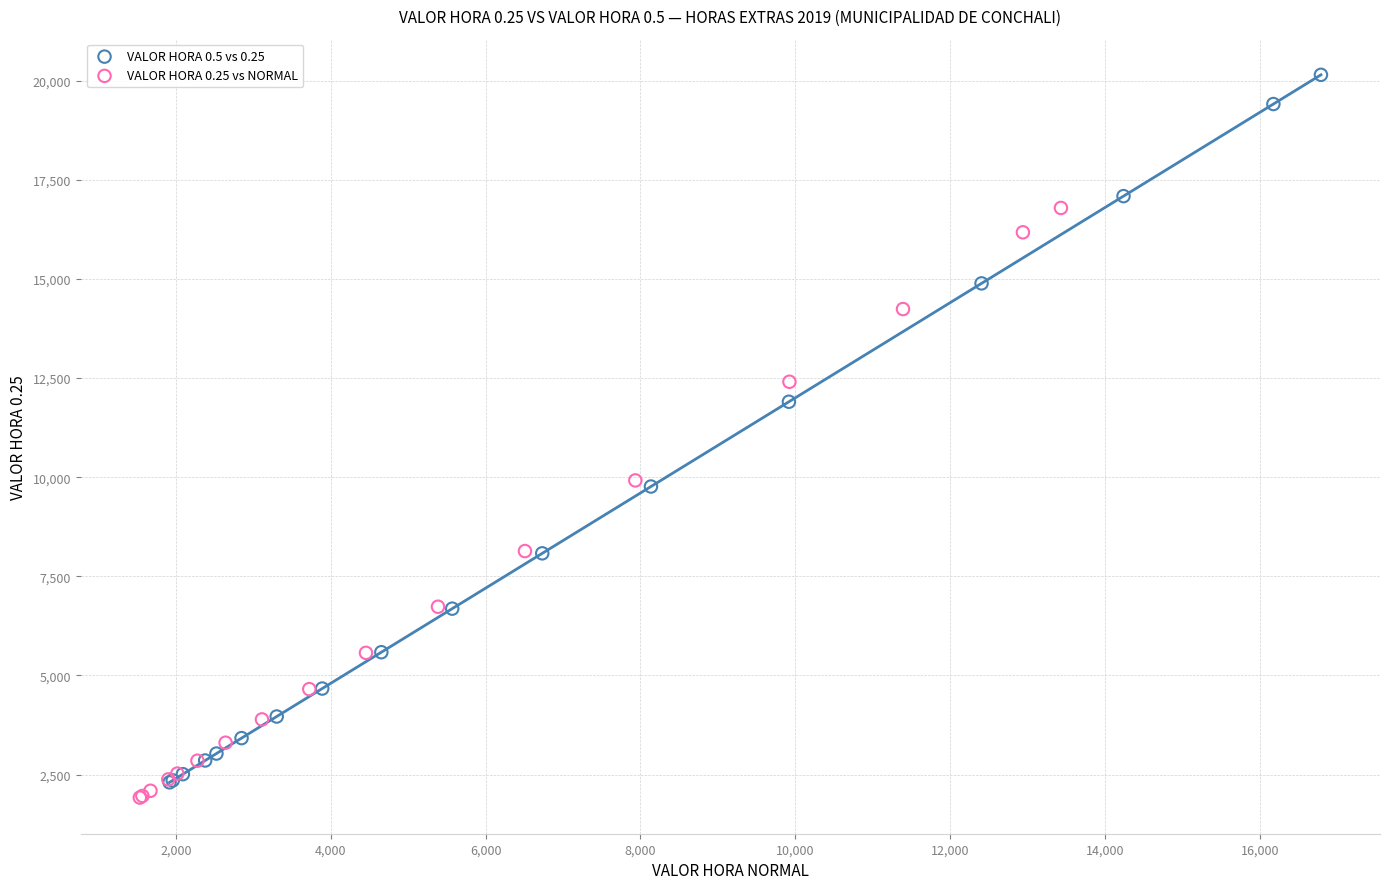

What are all the series names shown in the legend?

VALOR HORA 0.5 vs 0.25, VALOR HORA 0.25 vs NORMAL